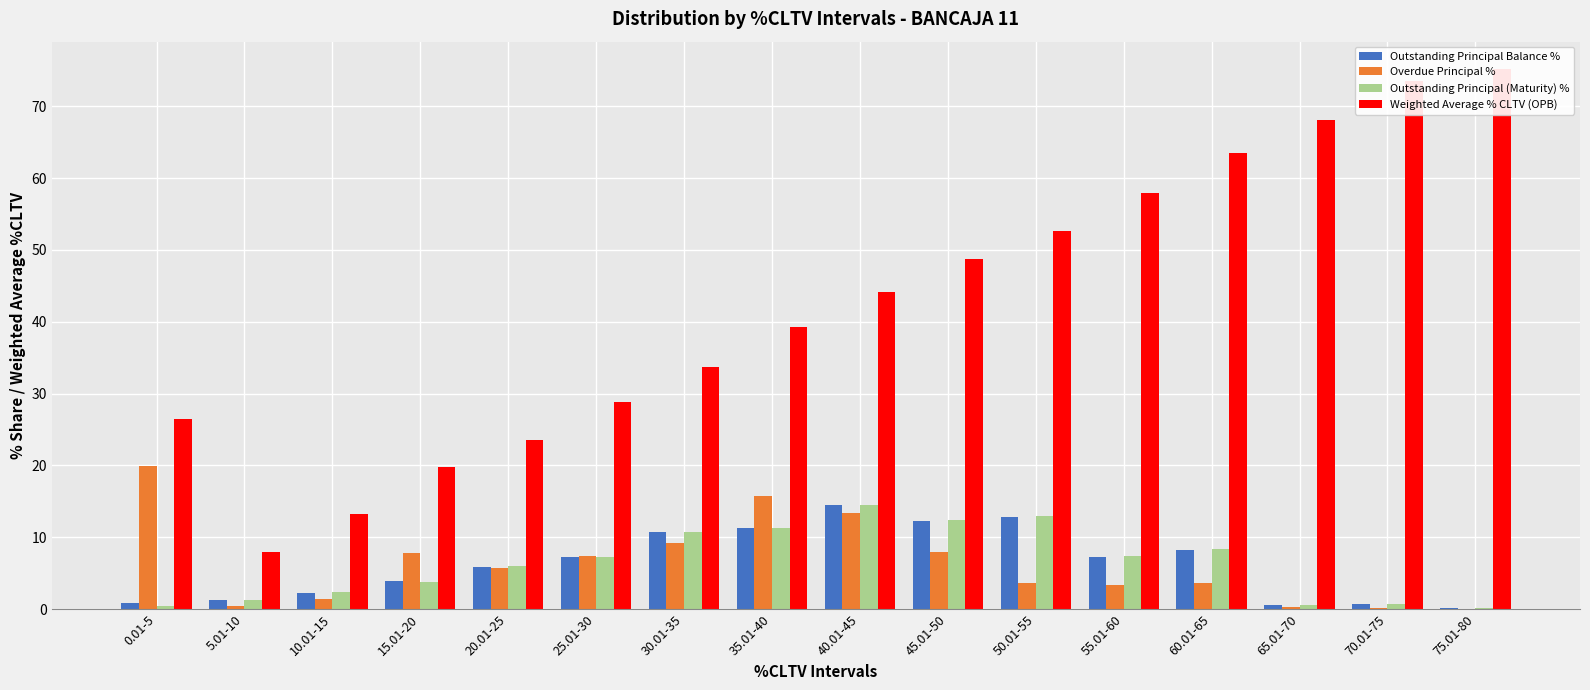

What is the label of the 1st bar from the right?

75.01-80